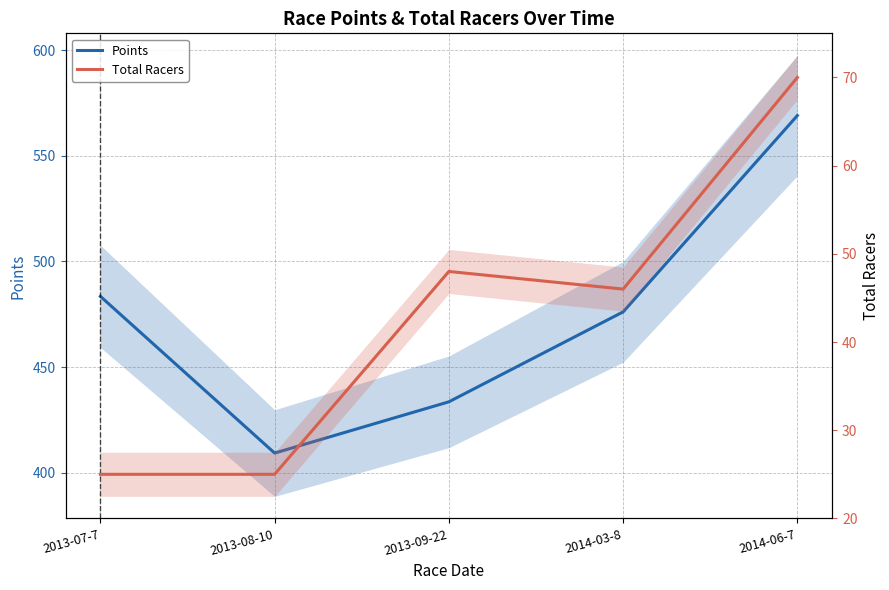

At which label does Points first exceed 476?

2013-07-7